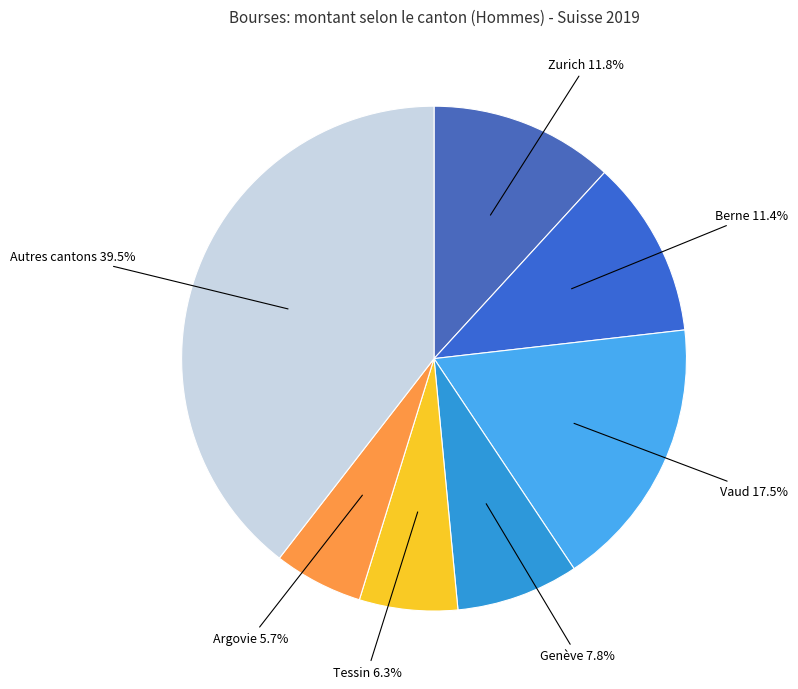

What is the largest slice in the pie chart?

Autres cantons